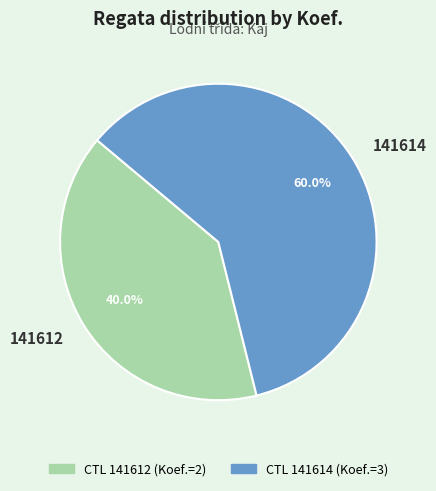

Which has a higher value, 141614 or 141612?

141614